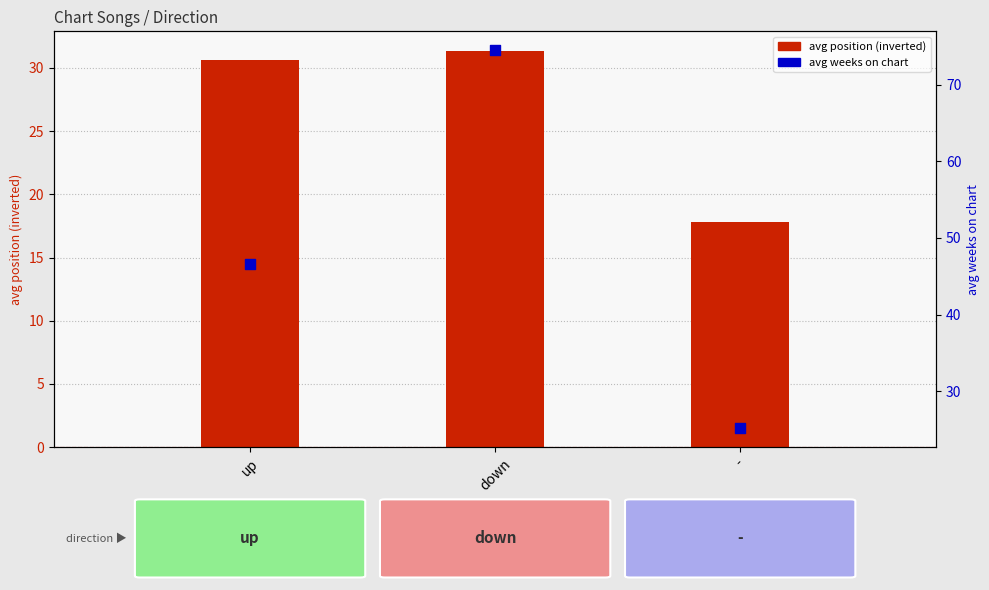

Is the value of avg position (inverted) at down greater than the value of avg weeks on chart at -?

Yes